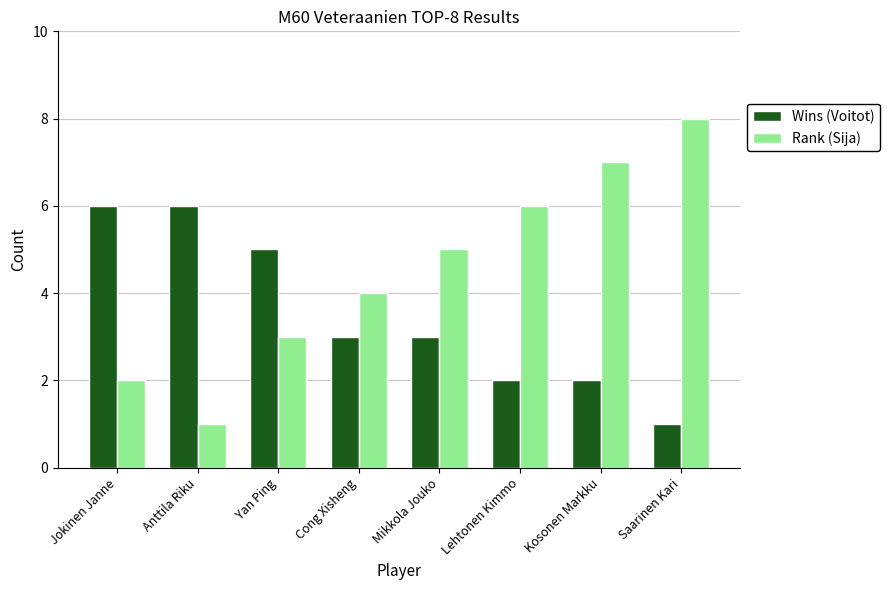

How many distinct data groups are displayed?

2